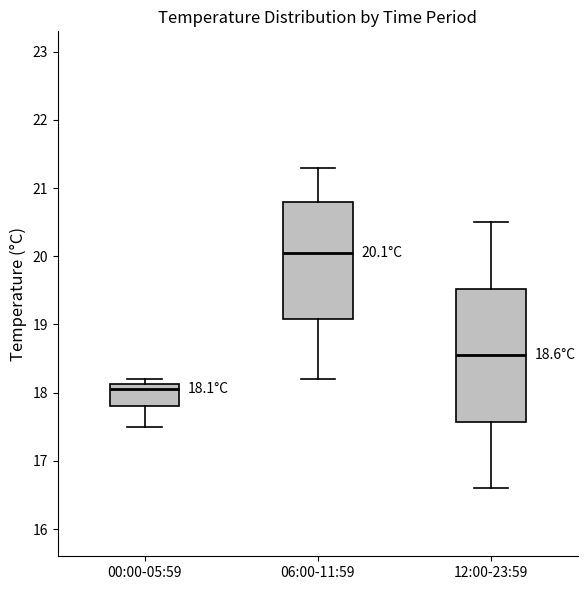

Which box's median line is the highest?

06:00-11:59